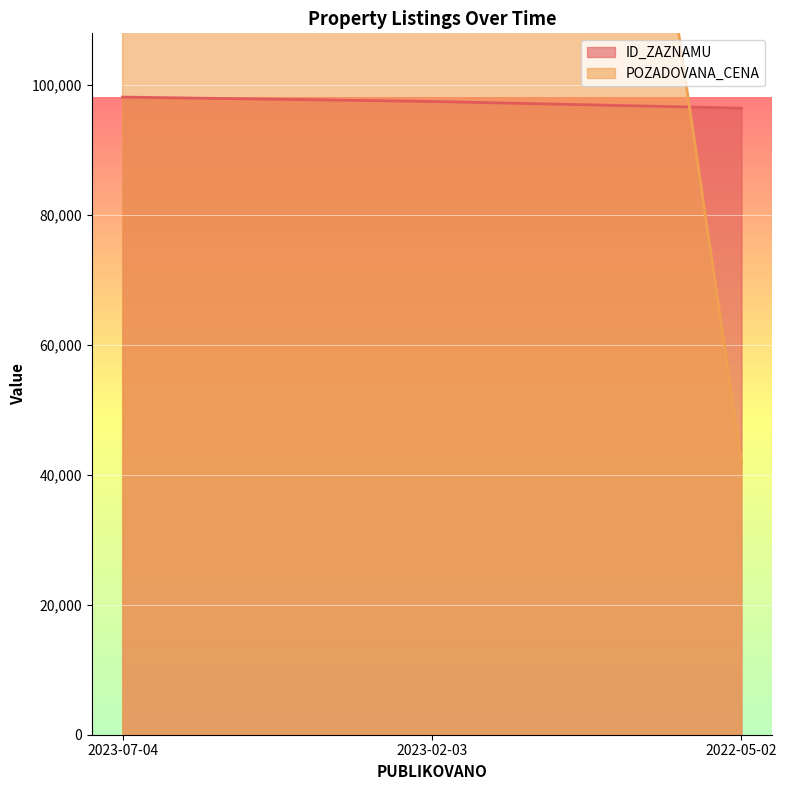

The value of ID_ZAZNAMU at 2022-05-02 is 158893. True or false?

False